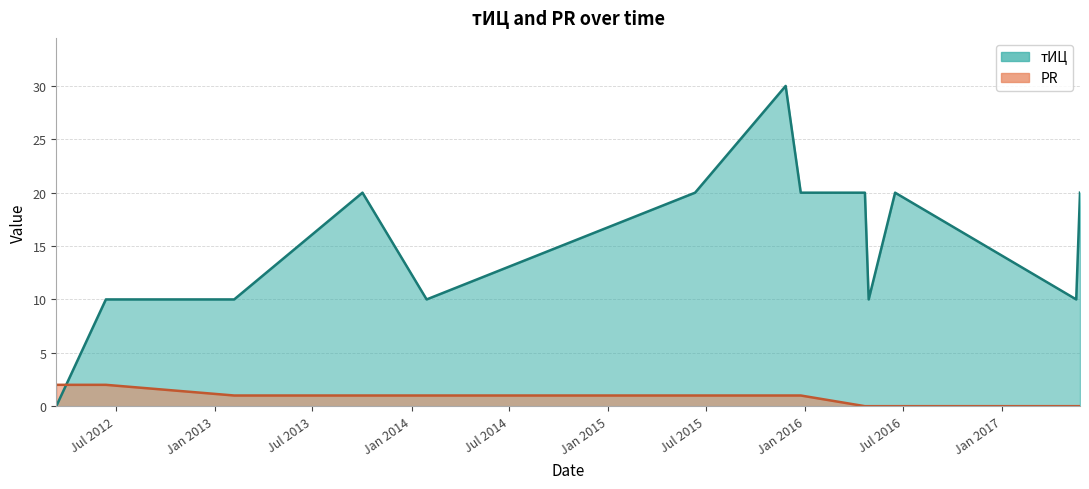

Reading right to left, list all the values displayed in this chart.

тИЦ: 2017-05-25=20	2017-05-18=10	2016-06-16=20	2016-04-28=10	2016-04-21=20	2015-12-24=20	2015-11-26=30	2015-06-11=20	2014-01-29=10	2013-10-02=20	2013-02-06=10	2012-06-13=10	2012-03-13=0
PR: 2017-05-25=0	2017-05-18=0	2016-06-16=0	2016-04-28=0	2016-04-21=0	2015-12-24=1	2015-11-26=1	2015-06-11=1	2014-01-29=1	2013-10-02=1	2013-02-06=1	2012-06-13=2	2012-03-13=2